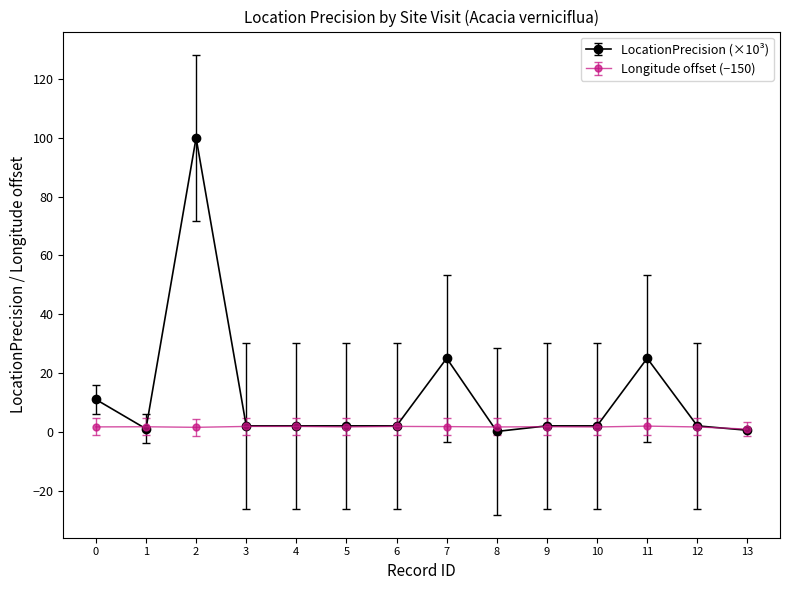

Which series has the largest total across all categories?

LocationPrecision (×10³)